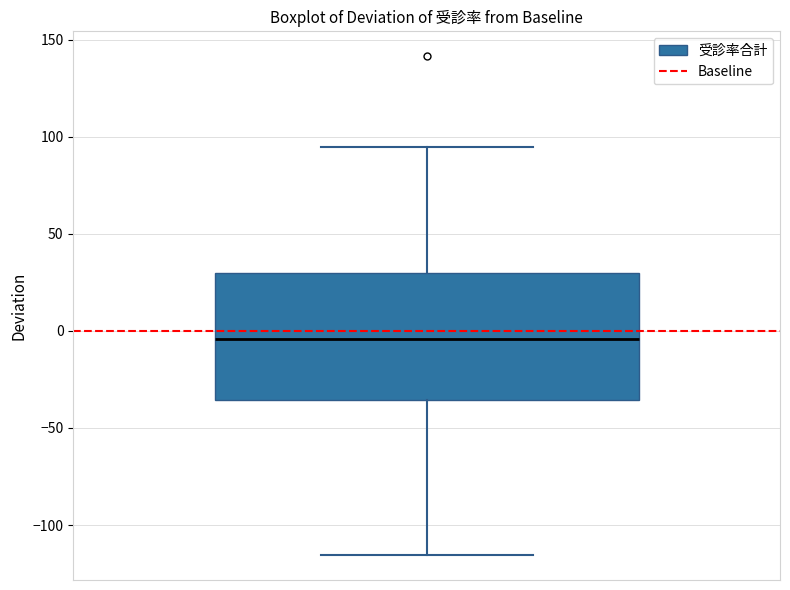

Where does the lower whisker of the box end on the y-axis? The values are not printed on the chart, so give them approximately, as read against the axis.

-115